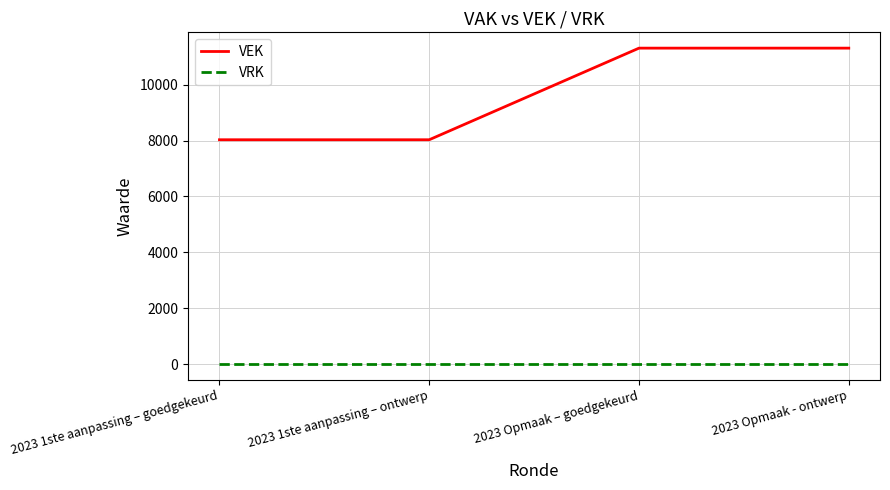

What is the maximum value shown in the chart?

11307